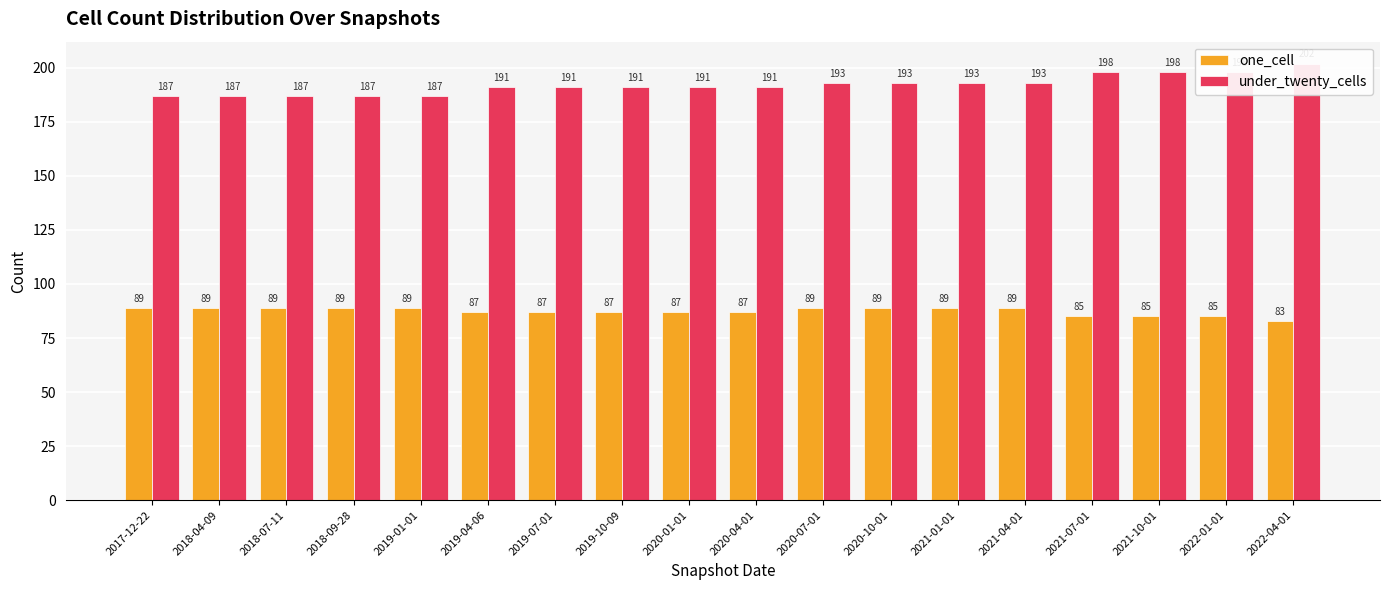

The one_cell series shows 57 at 2018-04-09. True or false?

False